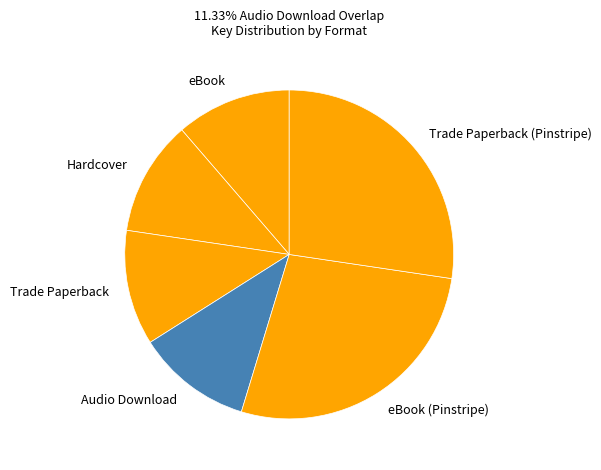

Is the sum of eBook and Audio Download greater than half?

No